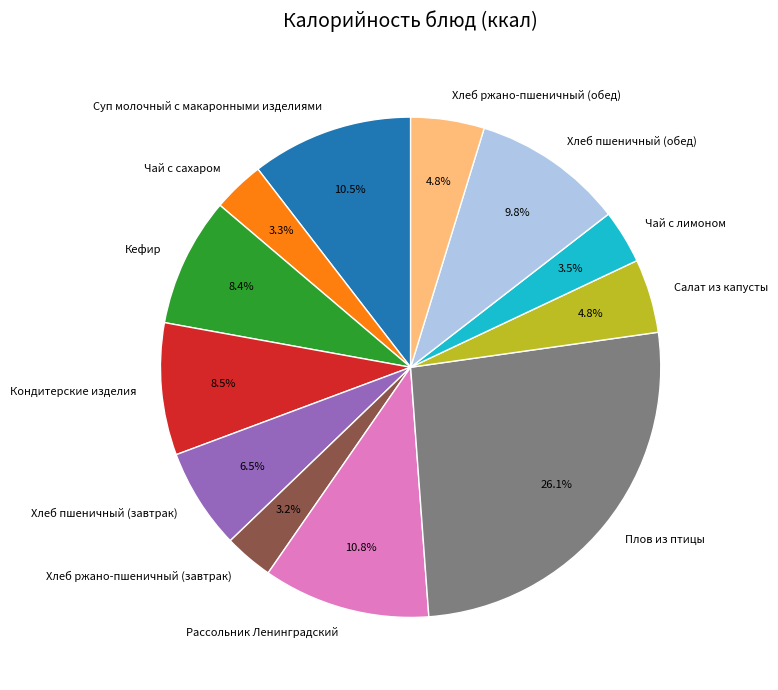

Between Хлеб ржано-пшеничный (завтрак) and Суп молочный с макаронными изделиями, which is larger?

Суп молочный с макаронными изделиями